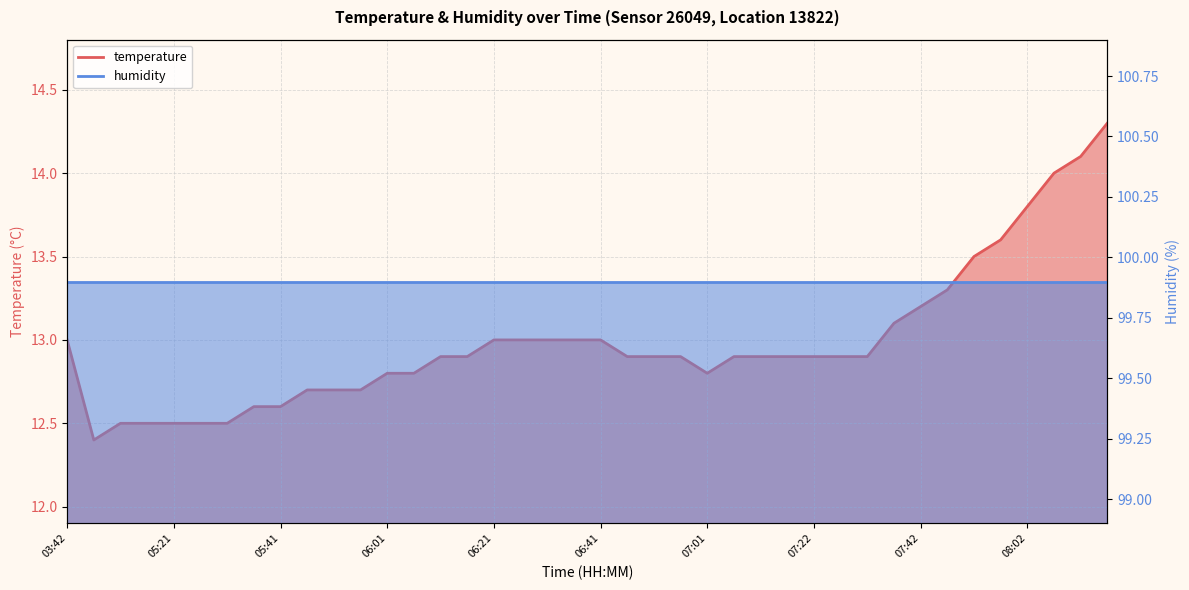

What is the greatest value displayed?

14.3